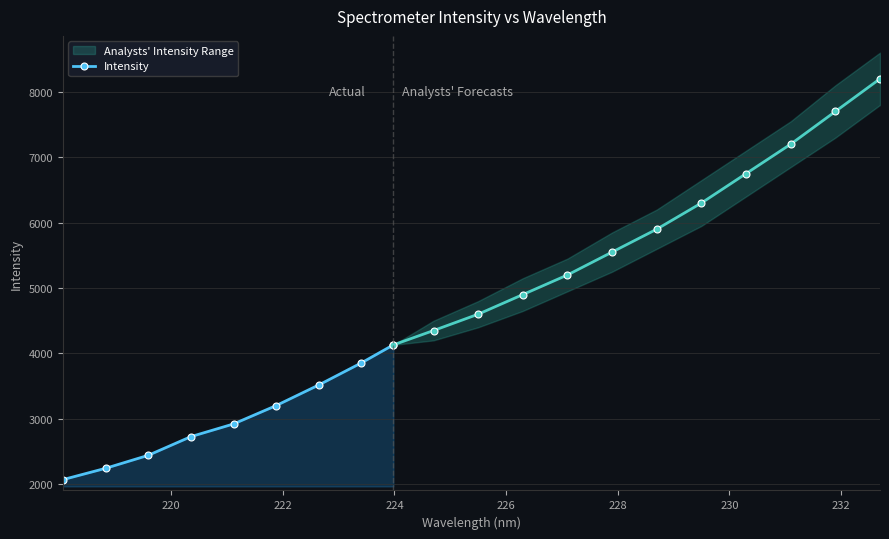

Does the chart have visible grid lines?

Yes